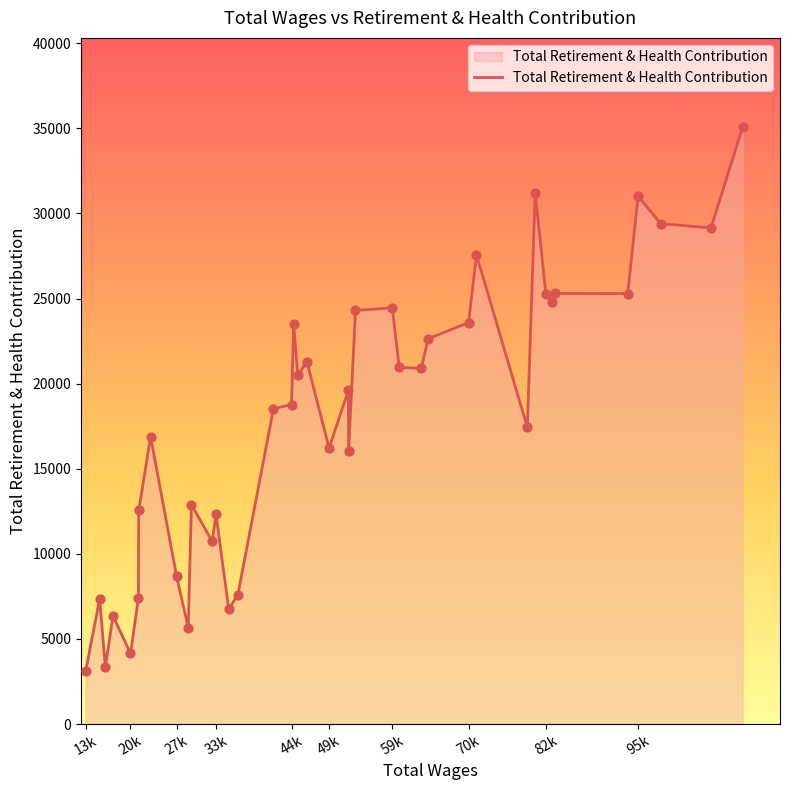

What is the smallest value displayed?

3108